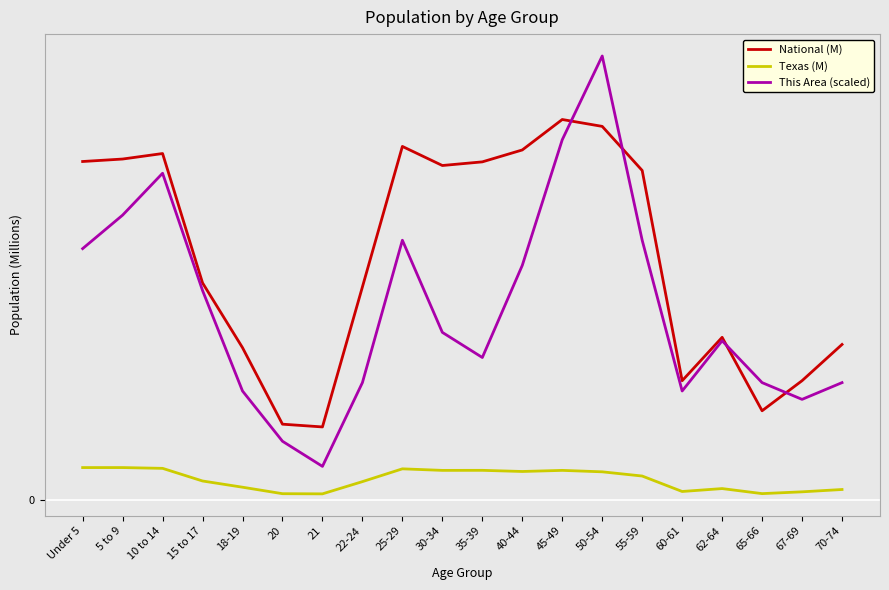

At which category is the sum across all series the highest?

50-54